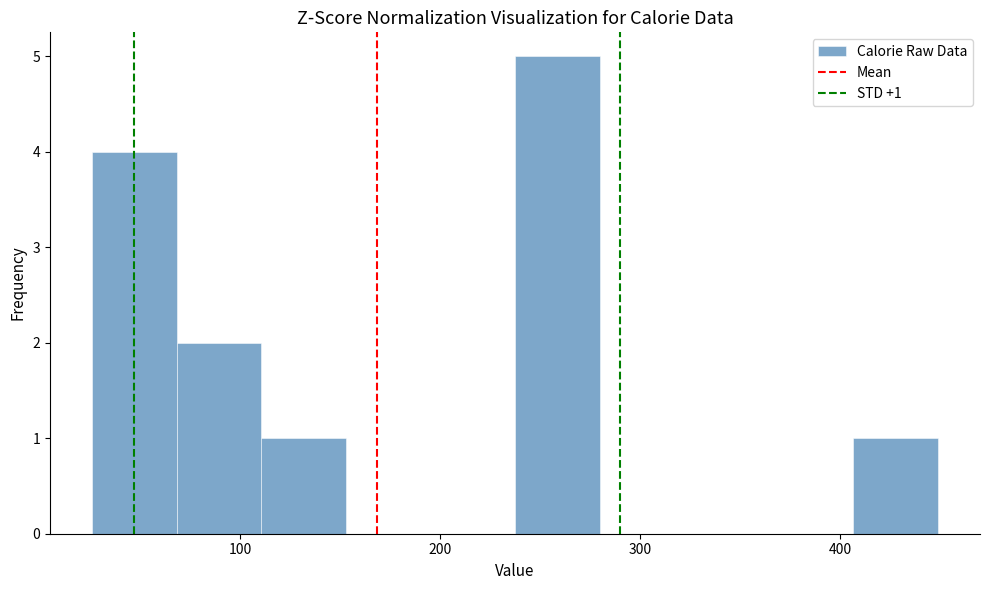

Over which range of the x-axis is the bar tallest?

240 to 280